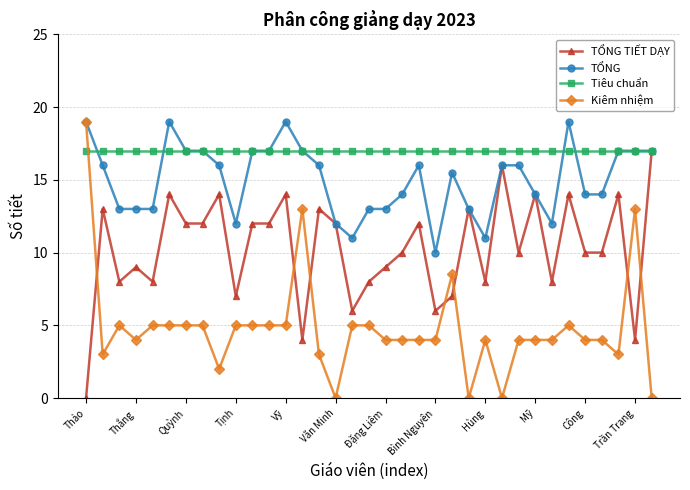

What is the lowest value of the TỔNG series?

10.0